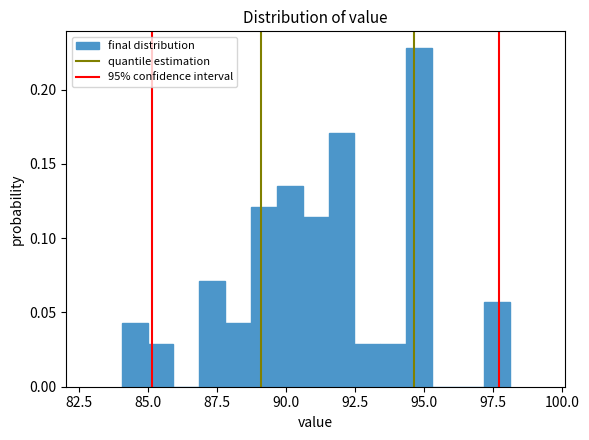

Read against the x-axis, roughly where is the centre of the tallest bar?

95.0